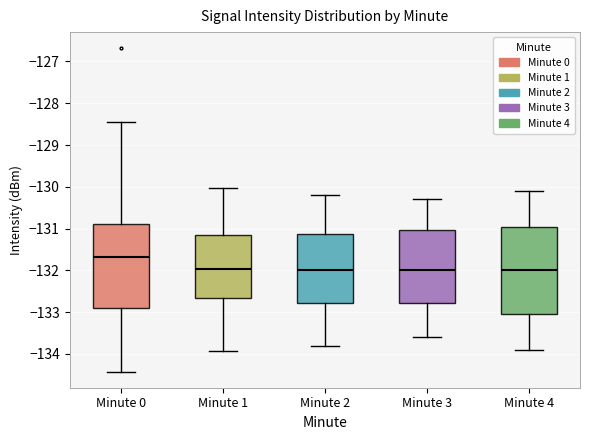

Reading left to right, read every box against the y-axis: the position of its median line, the range the box covers, and the ends of its whiskers. The values are not printed on the chart, so give them approximately, as read against the axis.

Minute 0: median -131.7, box -132.9 to -130.9, whiskers -134.4 to -128.5
Minute 1: median -132.0, box -132.6 to -131.1, whiskers -133.9 to -130.0
Minute 2: median -132.0, box -132.8 to -131.1, whiskers -133.8 to -130.2
Minute 3: median -132.0, box -132.8 to -131.0, whiskers -133.6 to -130.3
Minute 4: median -132.0, box -133.0 to -130.9, whiskers -133.9 to -130.1